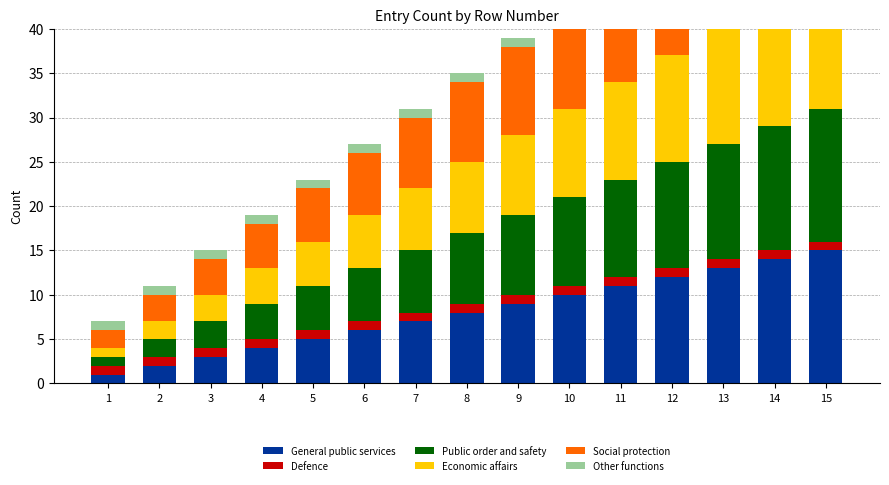

Read the Social protection value at 14, to the nearest 5.

15